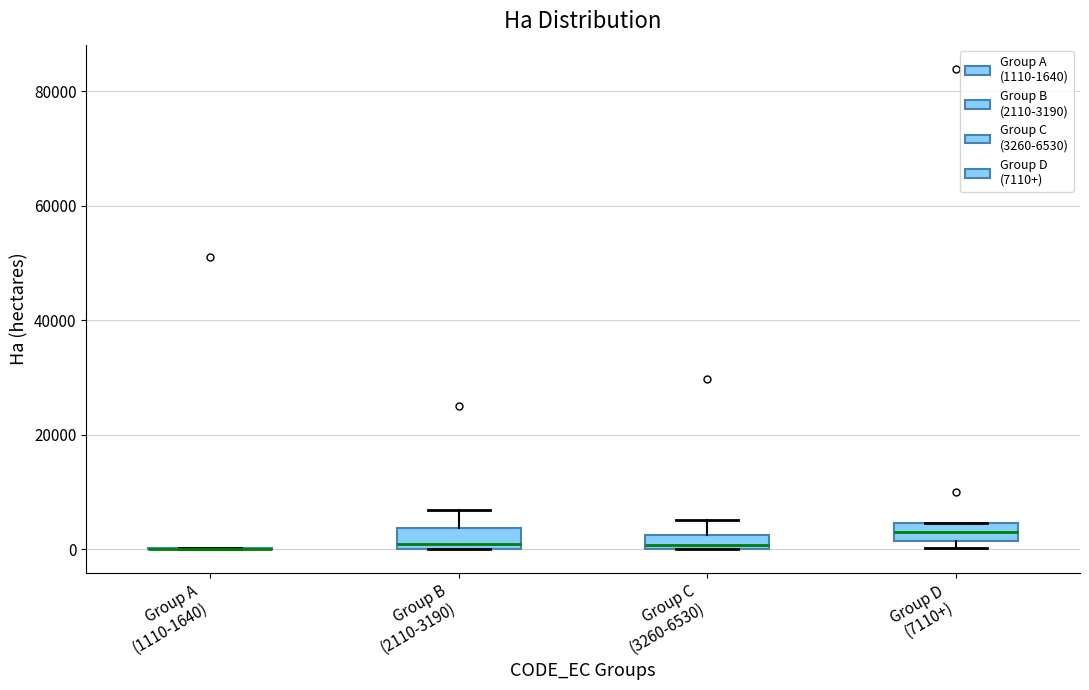

Where does the upper whisker of the box for Group C (3260-6530) end on the y-axis? The values are not printed on the chart, so give them approximately, as read against the axis.

6000